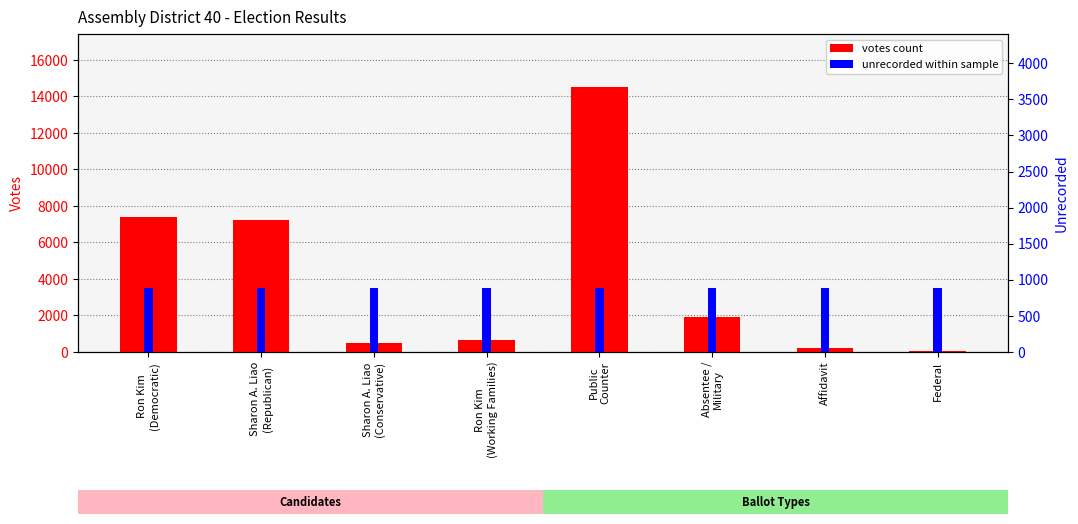

What is the minimum value for votes count?

54